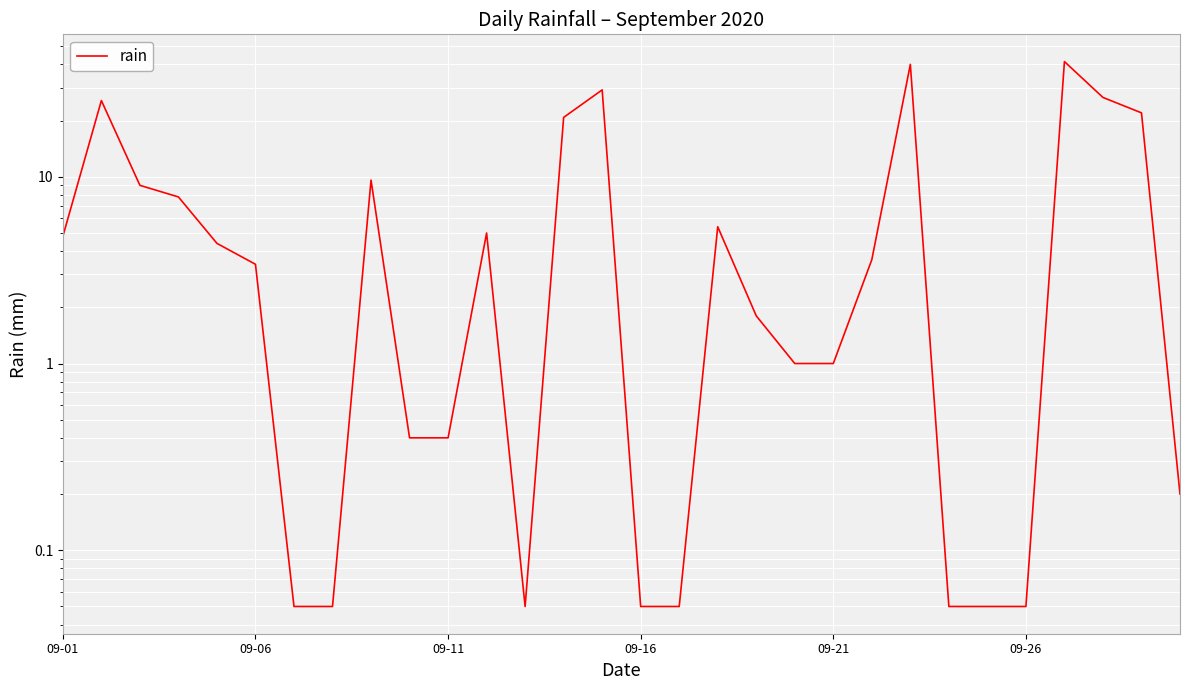

What is the average value?

8.8